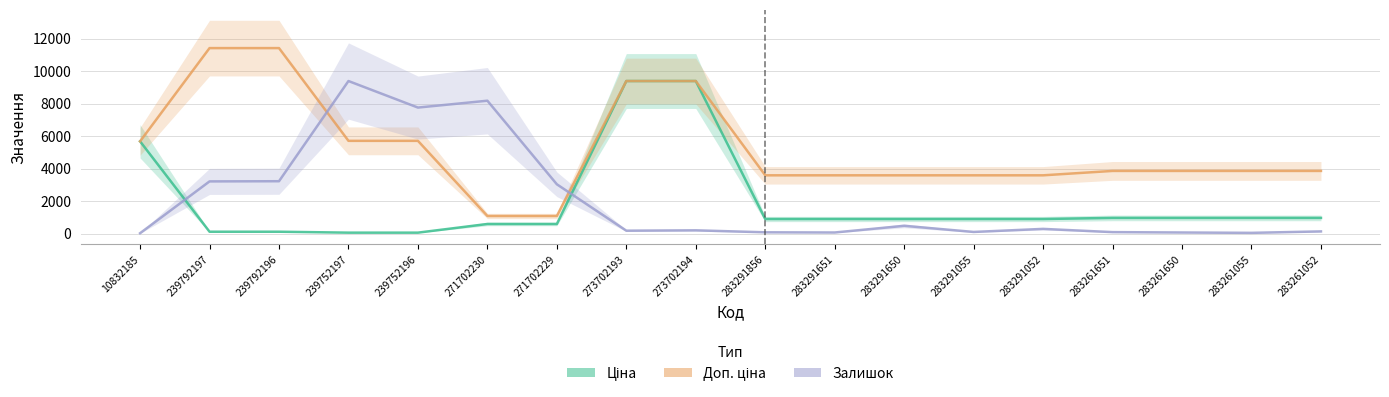

Reading left to right, what are all the values shown in this chart?

Ціна: 5673.8	114.1	114.1	57.0	57.0	589.9	589.9	9384.0	9384.0	895.9	895.9	895.9	895.9	895.9	963.5	963.5	963.5	963.5
Доп. ціна: 5673.8	11410.0	11410.0	5705.0	5705.0	1081.7	1081.7	9384.0	9384.0	3583.6	3583.6	3583.6	3583.6	3583.6	3854.0	3854.0	3854.0	3854.0
Залишок (scaled): 22.2	3209.4	3220.5	9384.0	7751.5	8173.5	3031.7	177.7	199.9	77.7	66.6	477.5	99.9	288.7	88.8	66.6	44.4	133.3